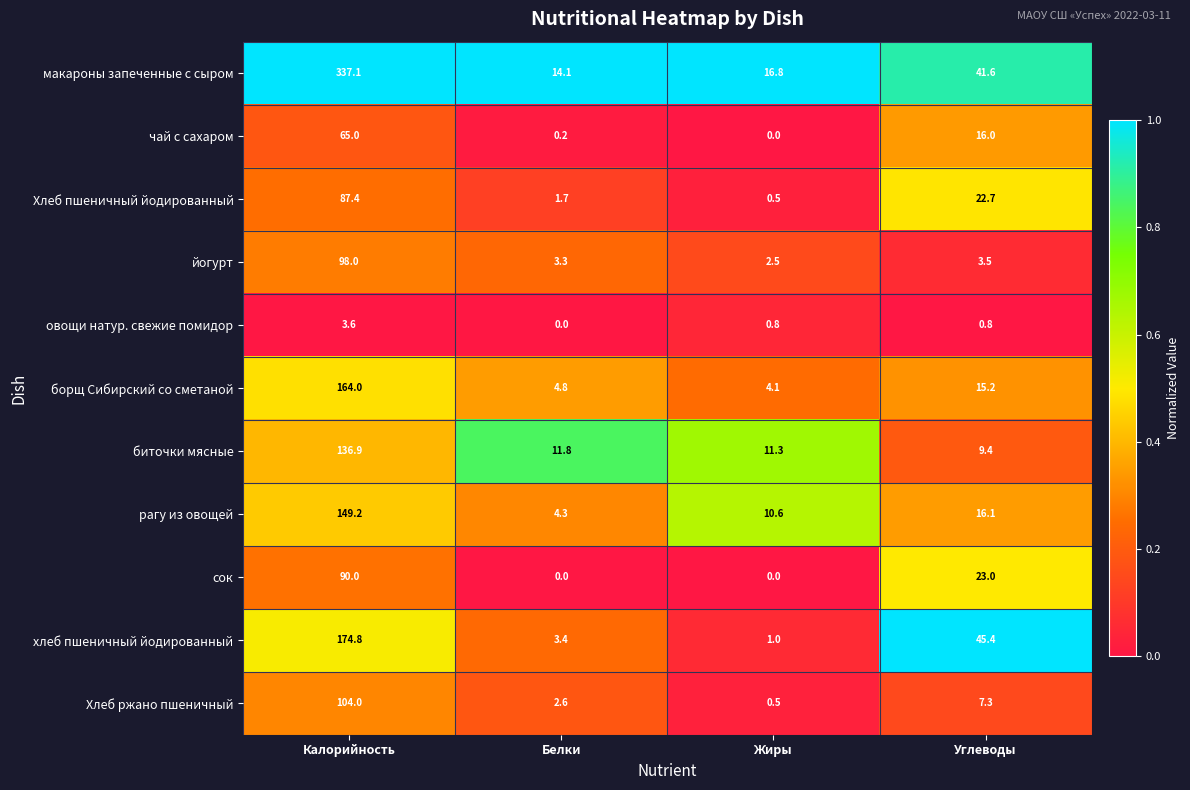

What value does the йогурт series have at Белки?

3.3